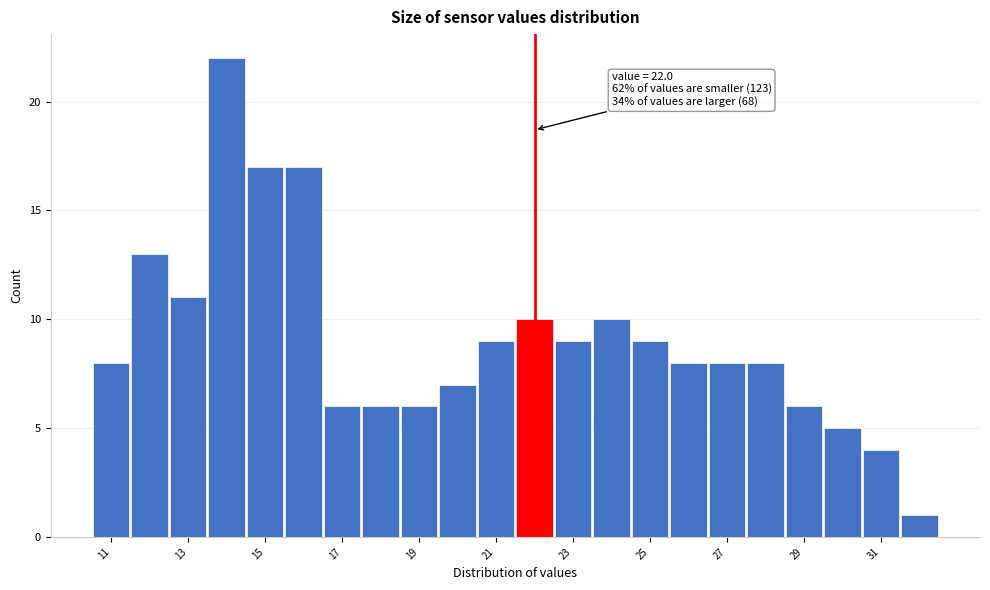

Over which range of the x-axis is the bar tallest?

13.5 to 14.5